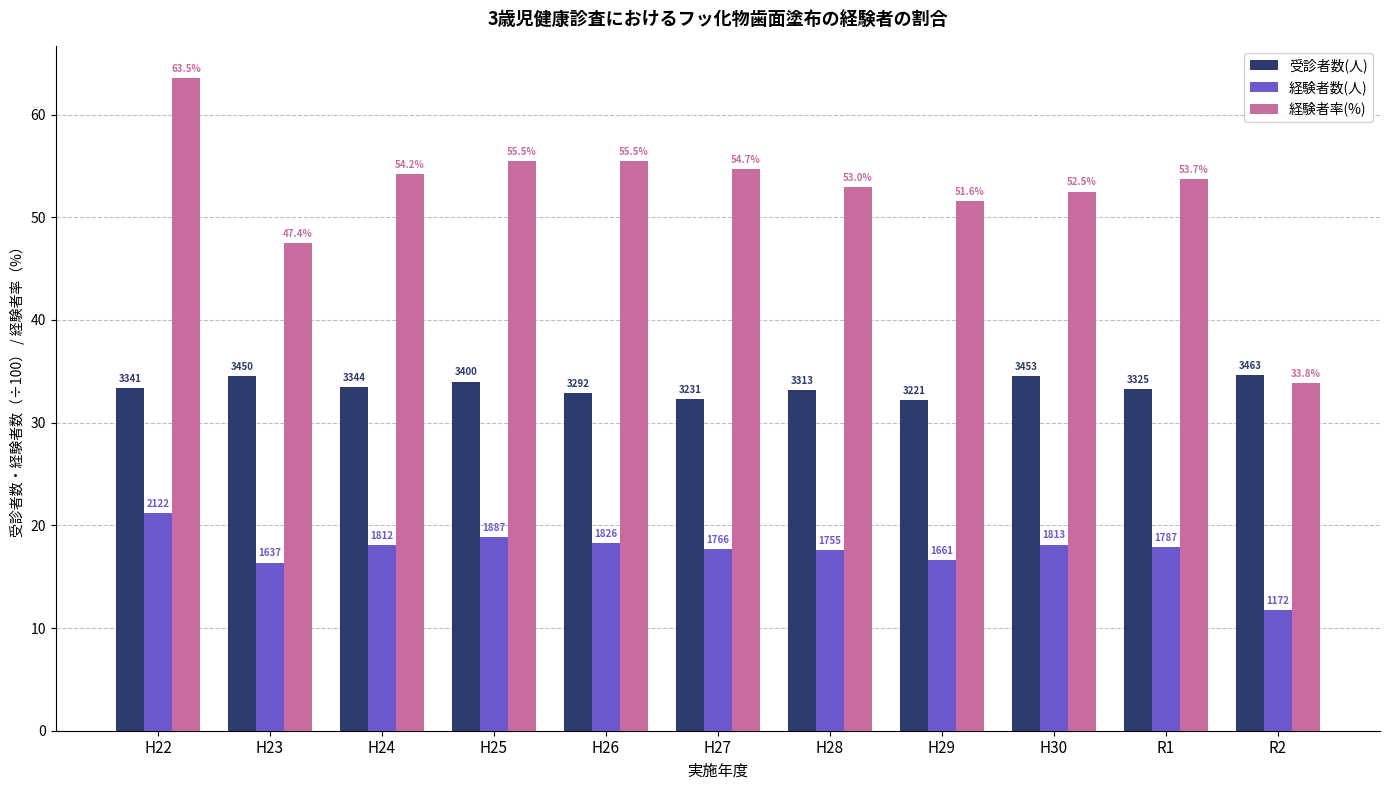

Is it true that 経験者率(%) equals 33.8 at R2?

True